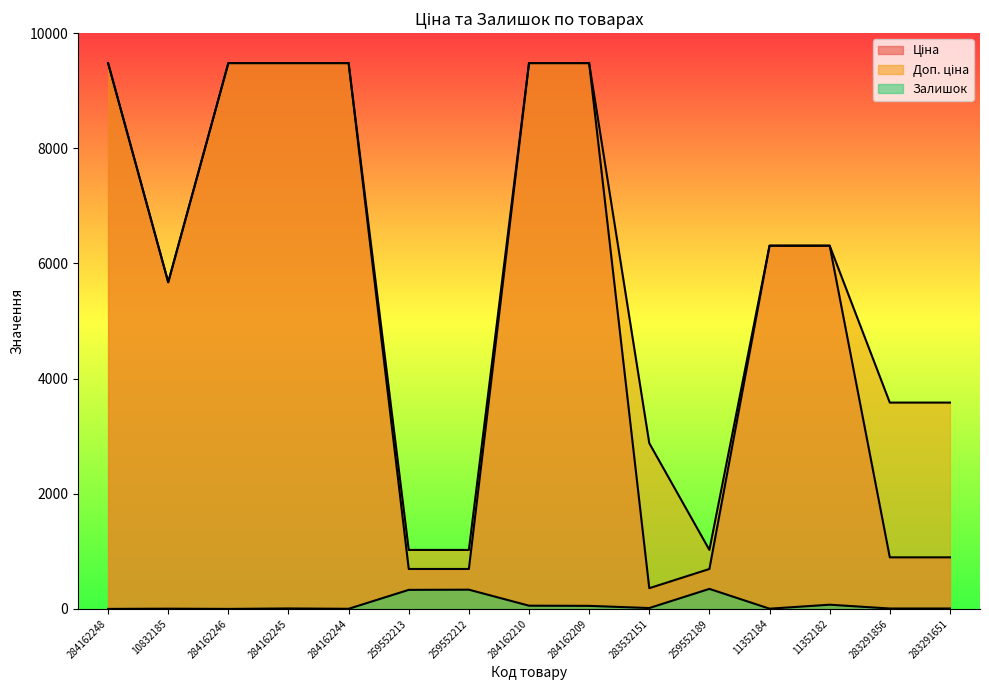

What is the sum of the Доп. ціна values at 11352184 and 259552189?

7333.4